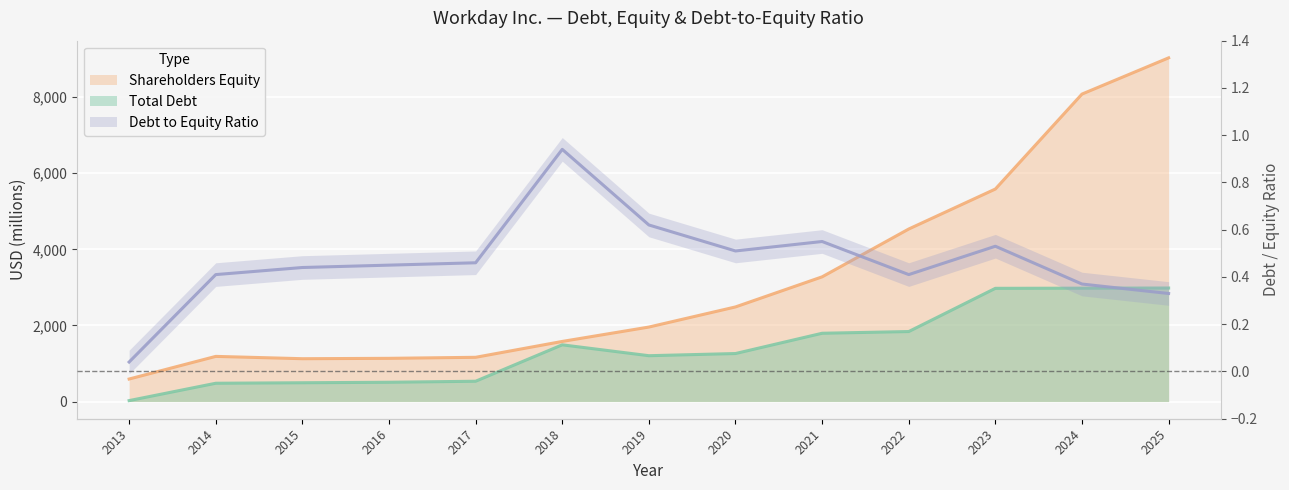

How many interior local valleys does the Debt to Equity Ratio series have?

2